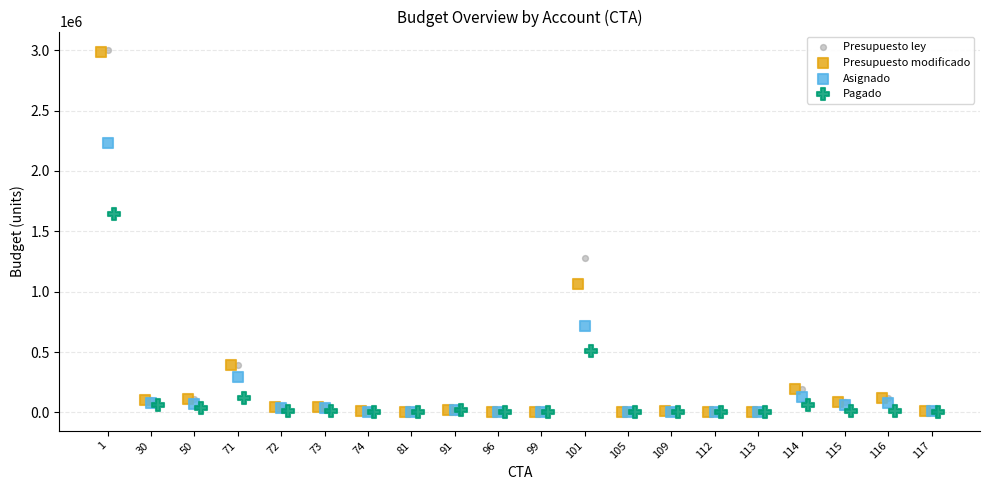

Which series has the widest spread of Y values?

Presupuesto ley